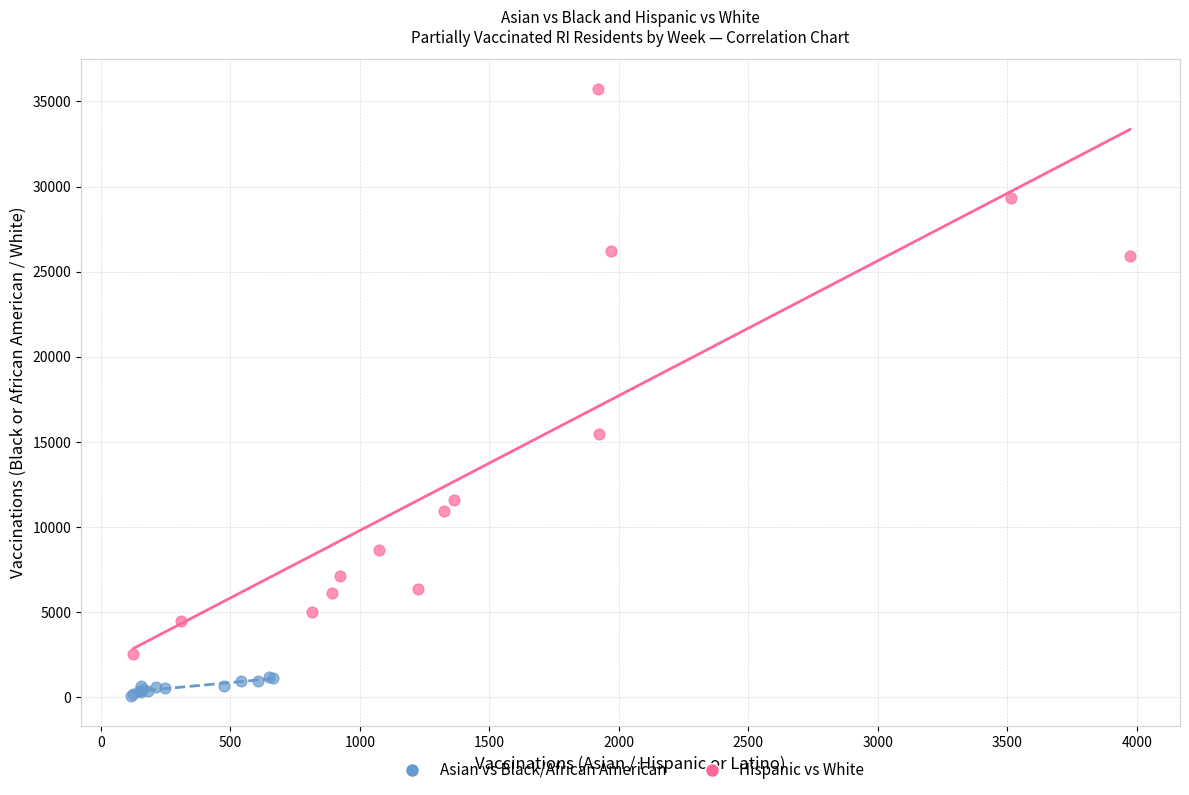

Which series has the widest spread of Y values?

Hispanic vs White